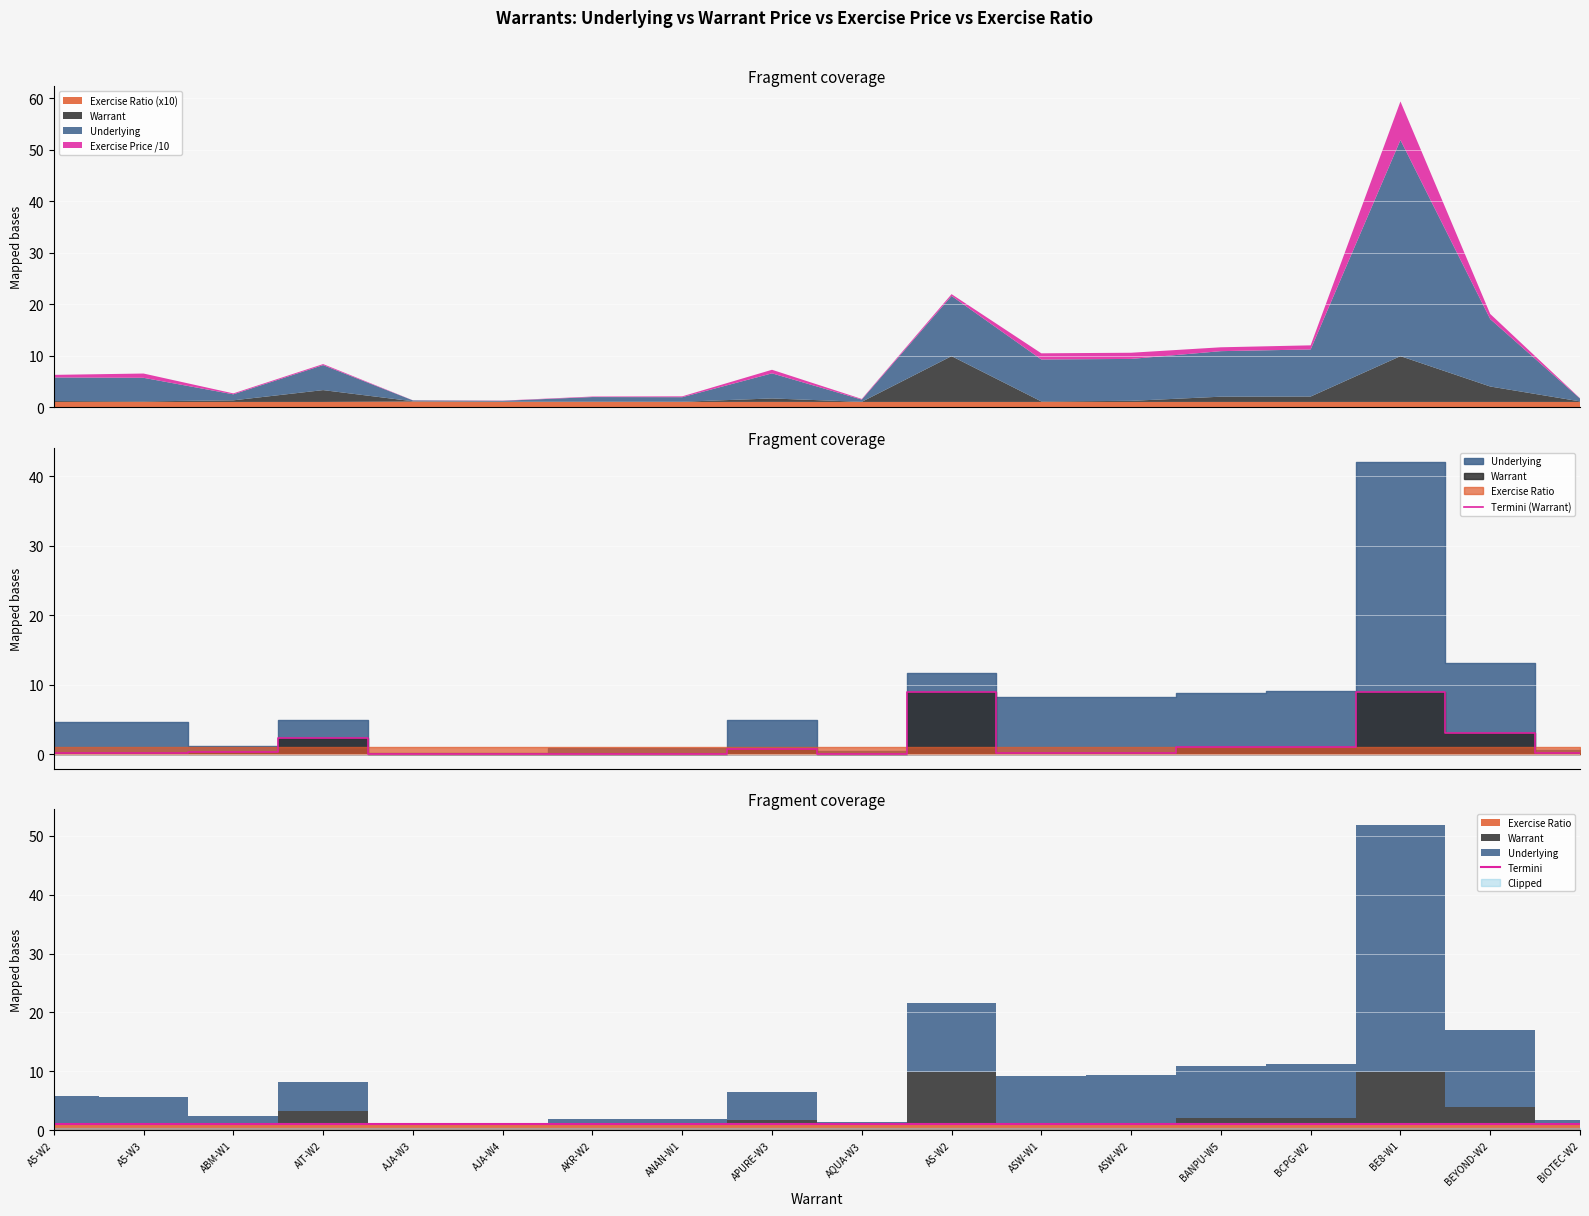

Is it true that Termini equals 1.0 at BCPG-W2?

True